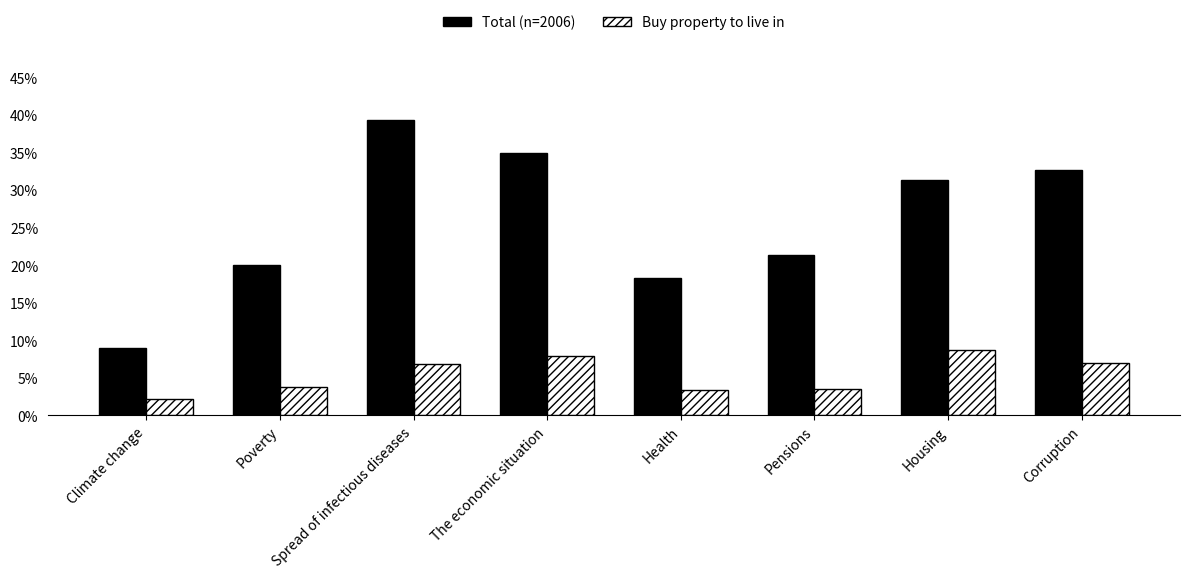

What is the spread (max minus min) of values at Poverty?

16.2